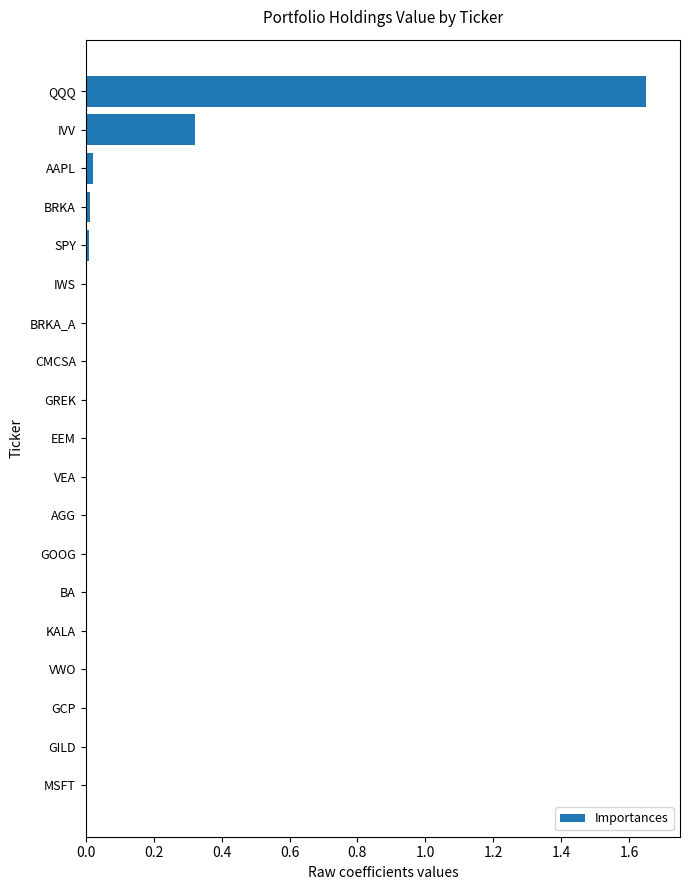

Which has a higher value, GCP or IVV?

IVV